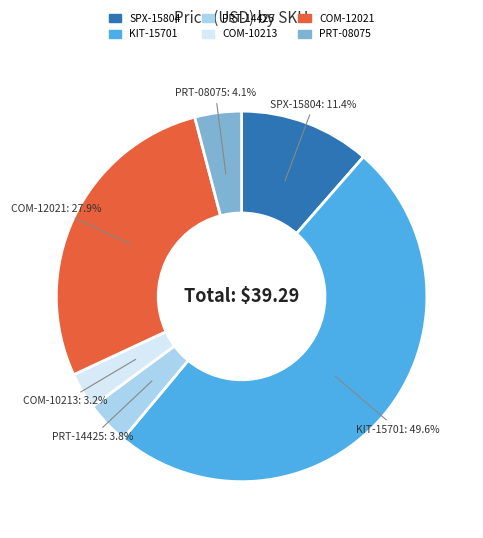

How many segments does this pie chart have?

6